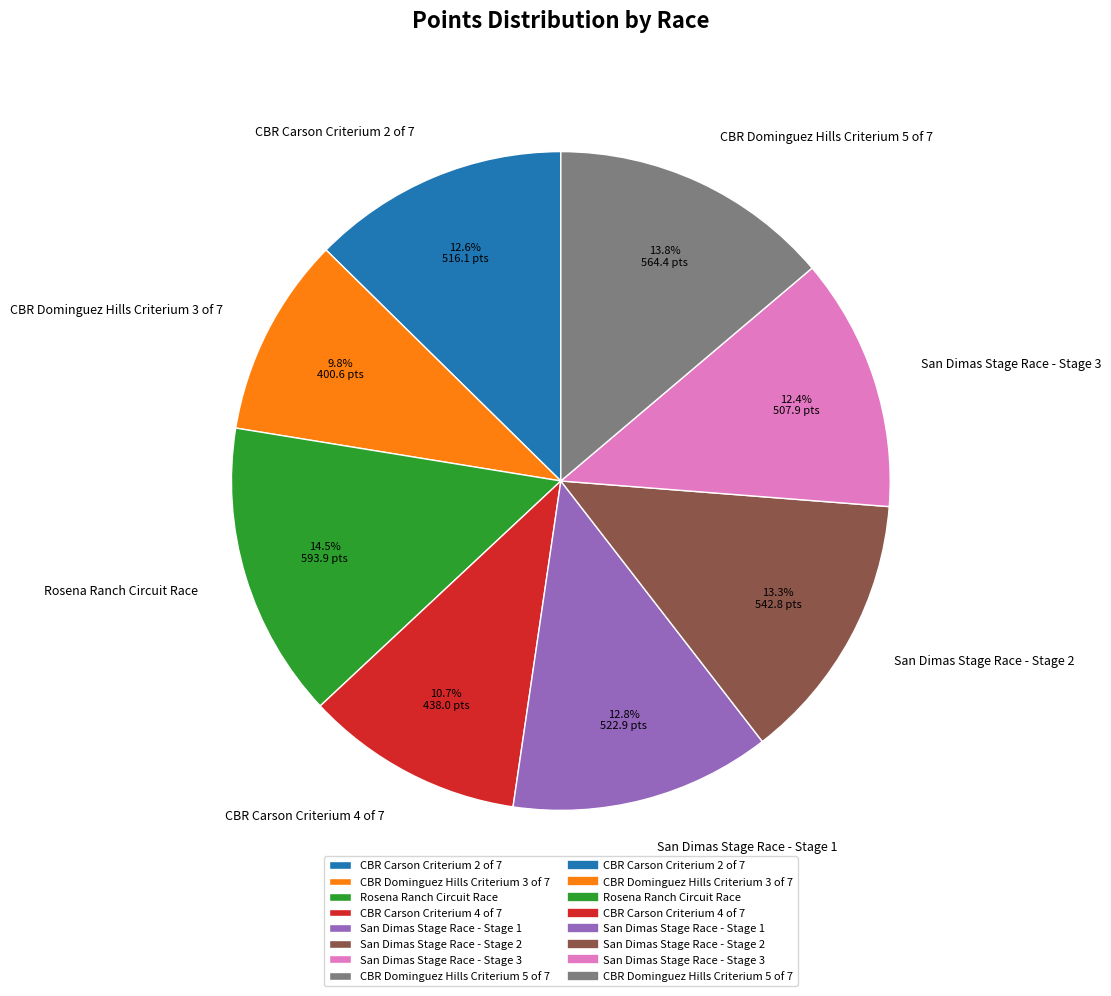

What is the smallest slice in the pie chart?

CBR Dominguez Hills Criterium 3 of 7